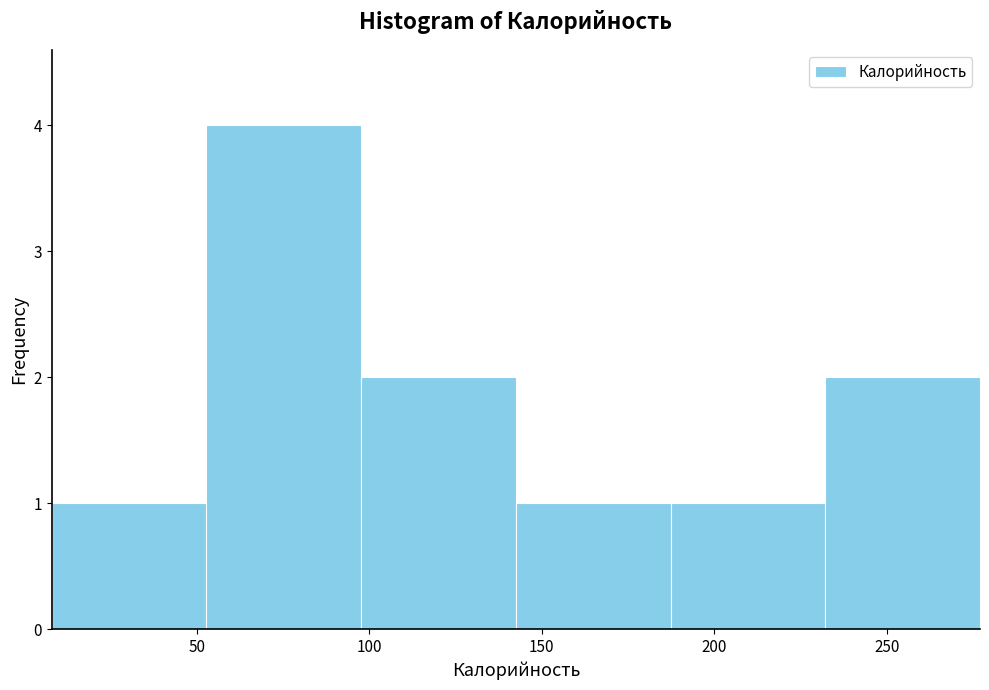

Reading left to right, transcribe this chart: for each bar, give the range it covers on the x-axis and its height. Neither the bar edges nor the heights are printed on the chart, so give them approximately, as read against the axes.

10 to 55: 1
55 to 100: 4
100 to 145: 2
145 to 185: 1
185 to 230: 1
230 to 275: 2